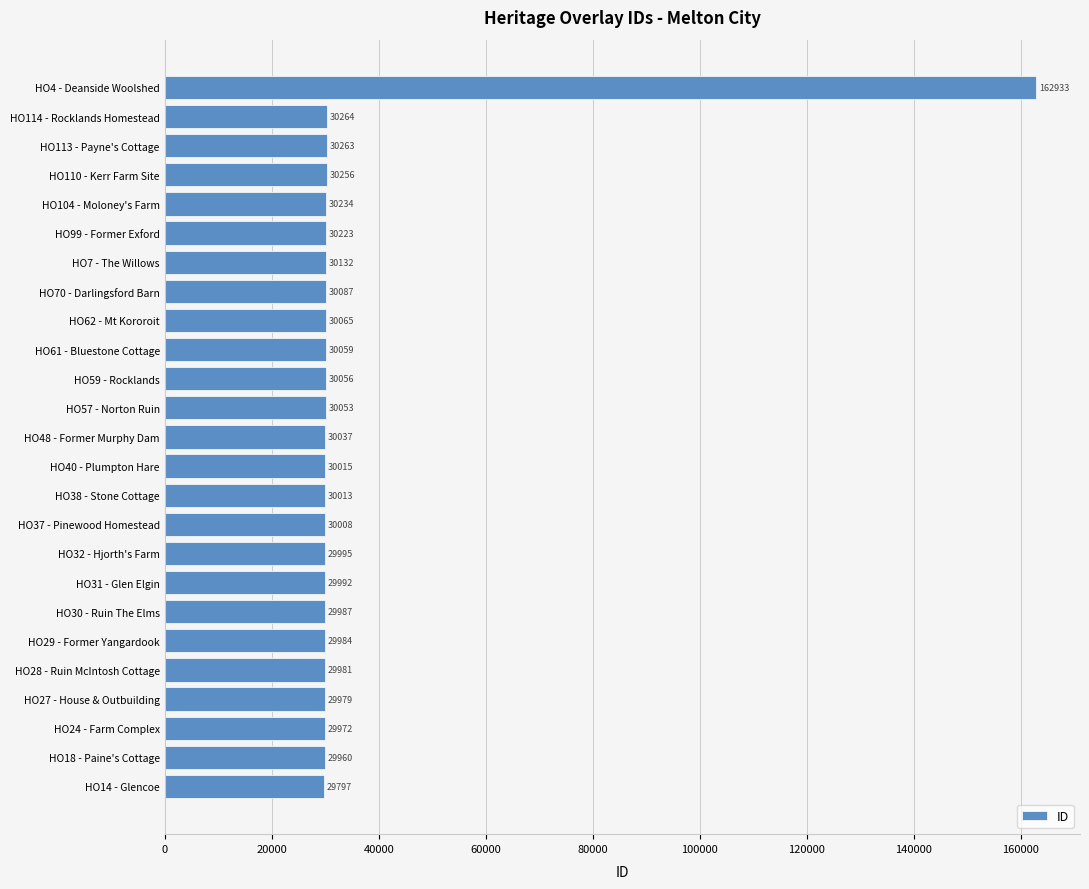

How many bars are there in total?

25